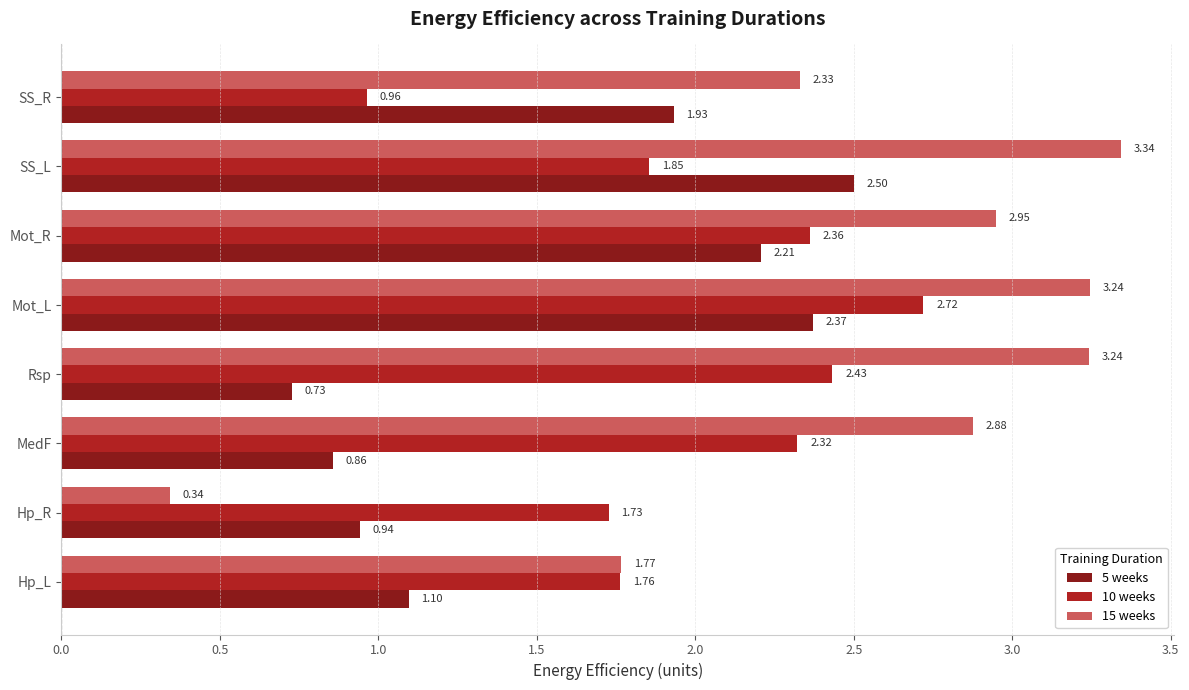

At which label is 15 weeks closest to 1?

Hp_R